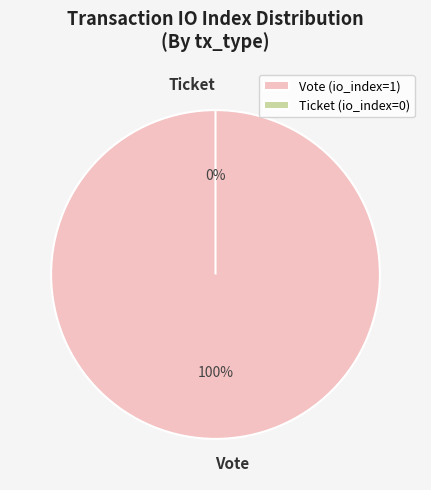

Does any single category account for the majority?

Yes